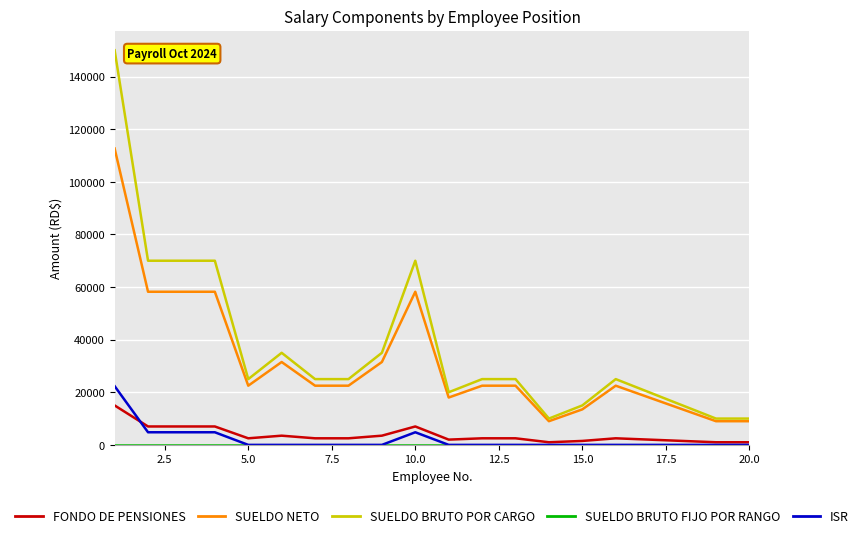

How many lines are shown in the chart?

5